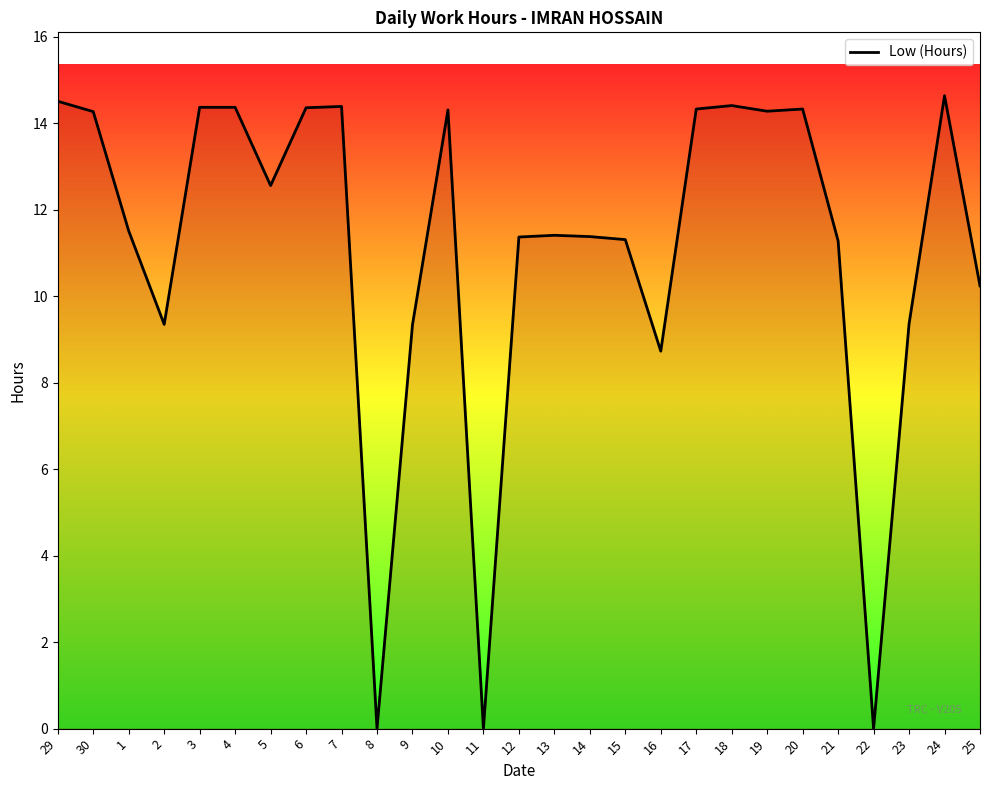

Which has a higher value, 25 or 1?

1